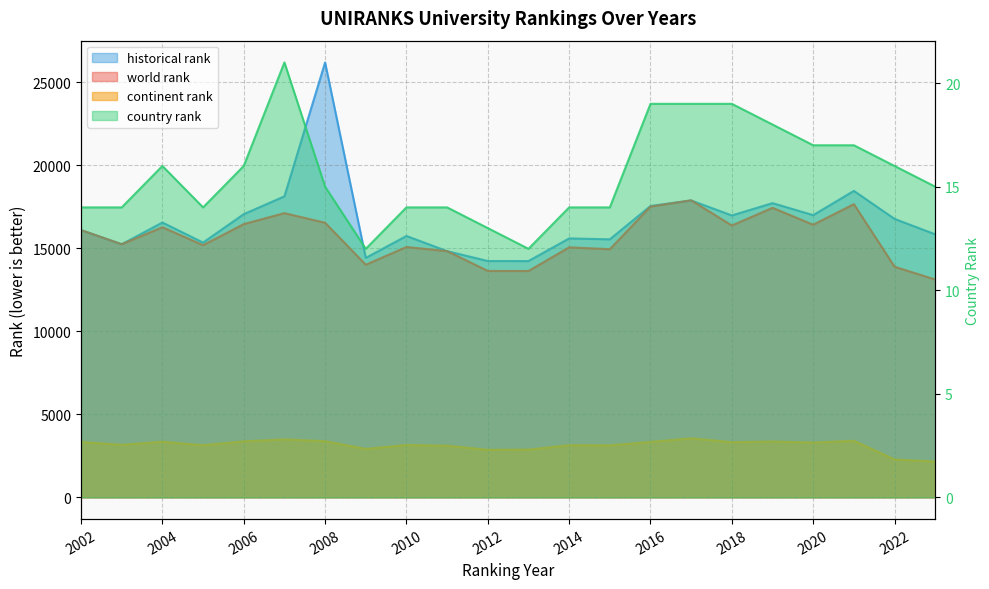

What is the value of the country rank point at the 16th from the left?

19.0